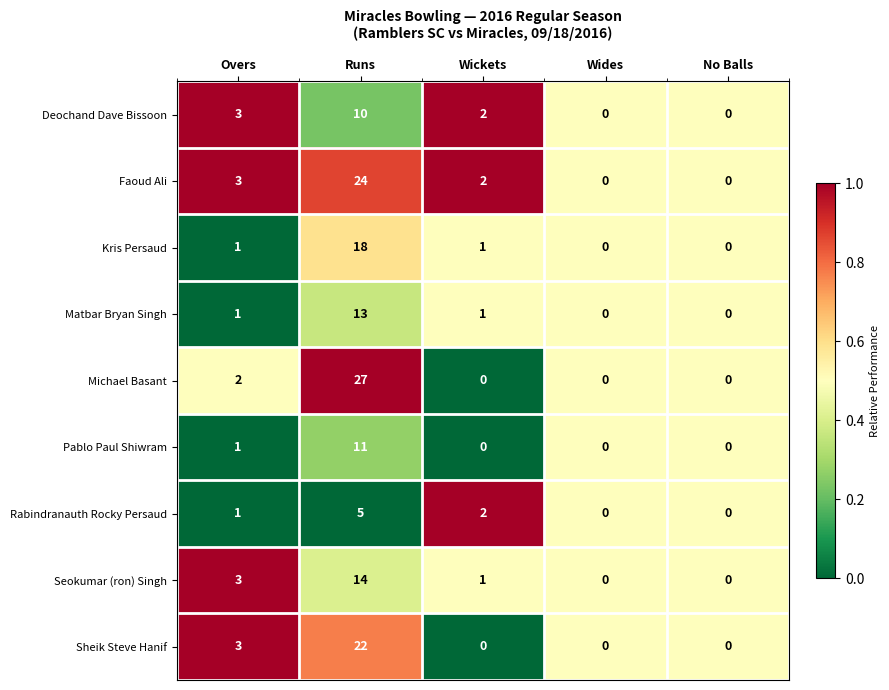

Which series changed the most between Overs and Runs?

Michael Basant